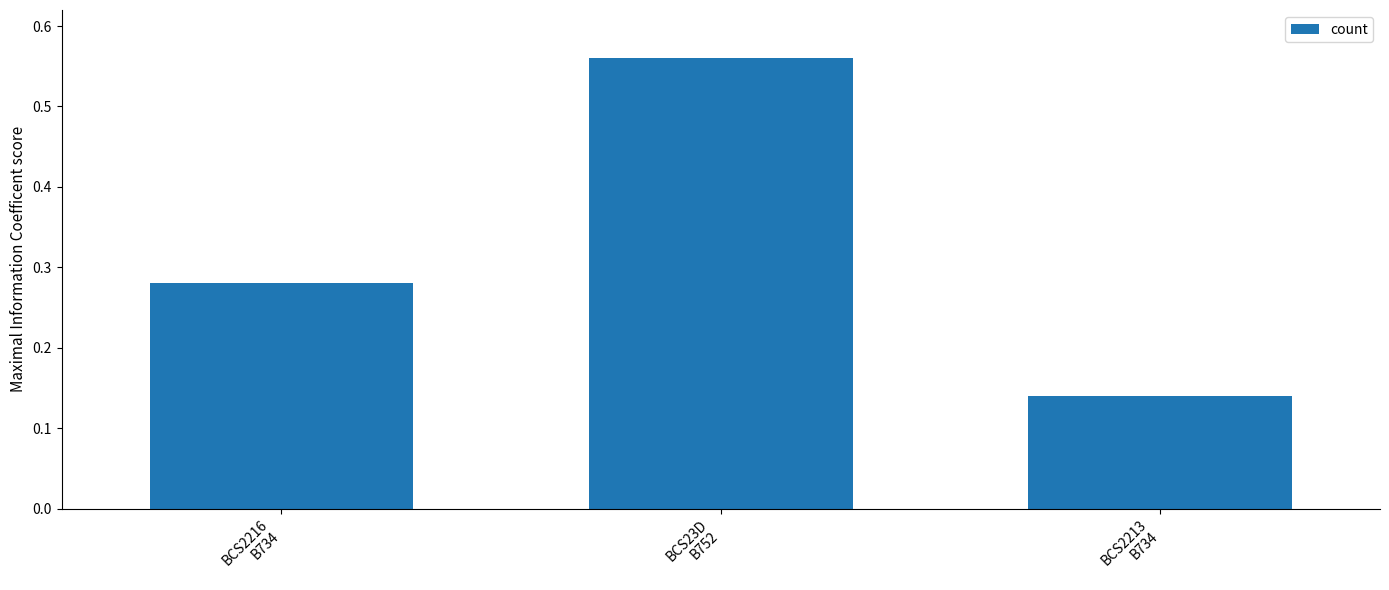

Are the bars horizontal?

No